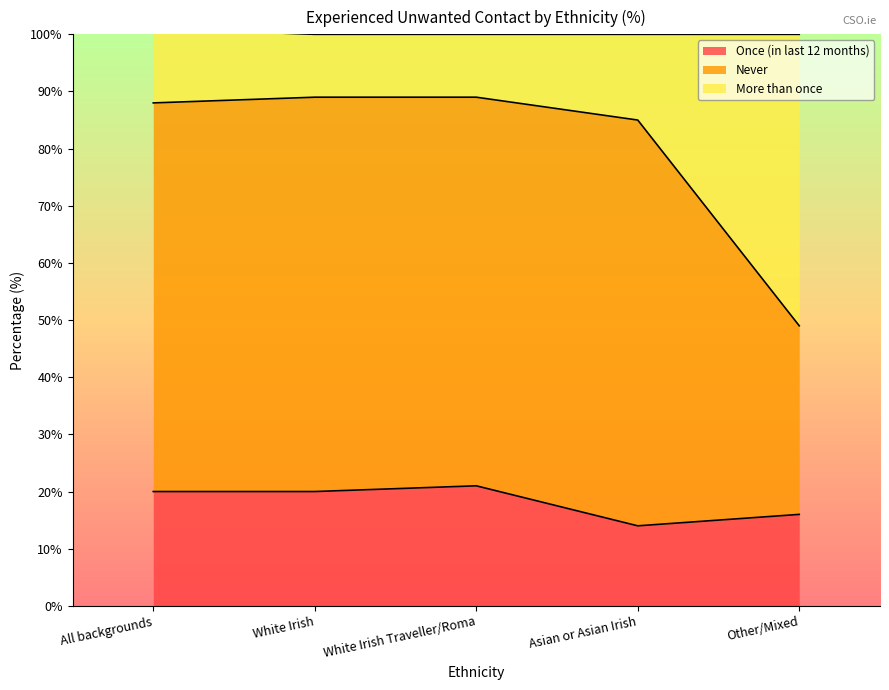

What is the label of the 1st point from the right?

Other/Mixed